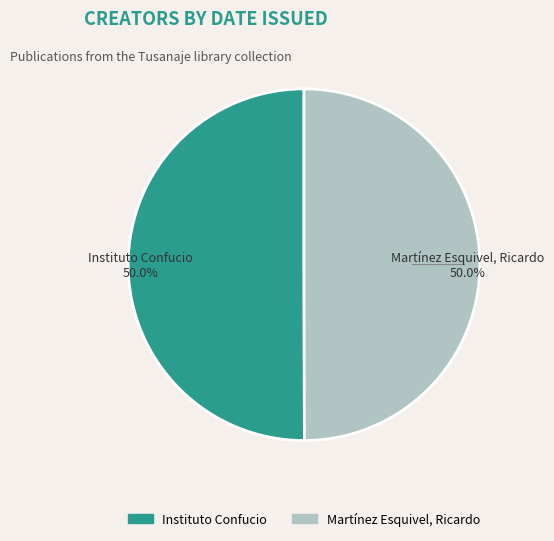

Approximately how many times larger is the value at Instituto Confucio compared to Martínez Esquivel, Ricardo?

1.0